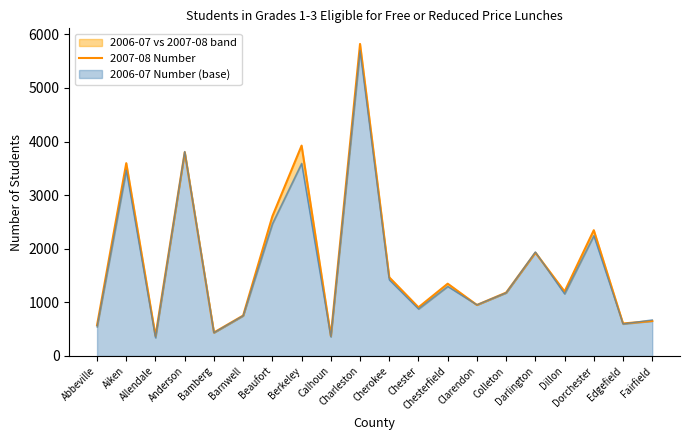

At which label does the data first exceed 1203?

Aiken